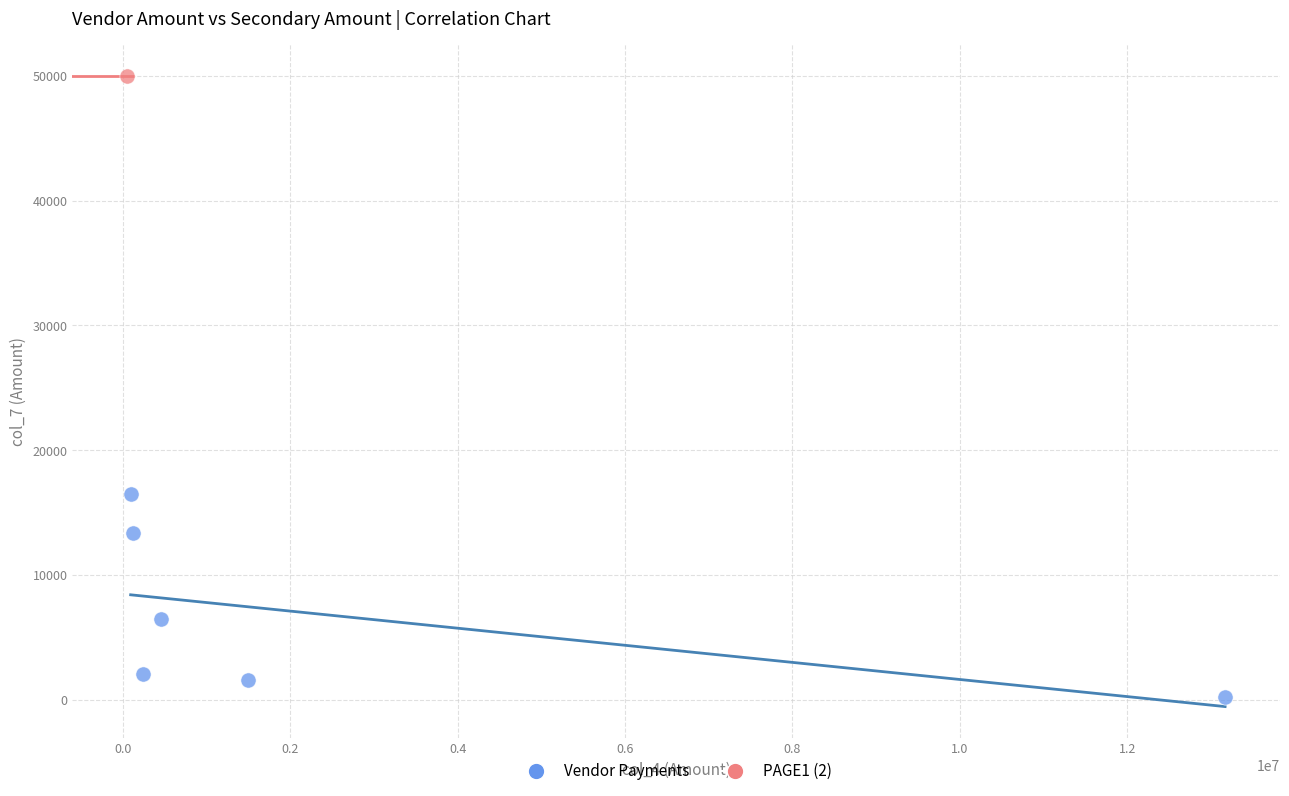

What are all the series names shown in the legend?

Vendor Payments, PAGE1 (2)